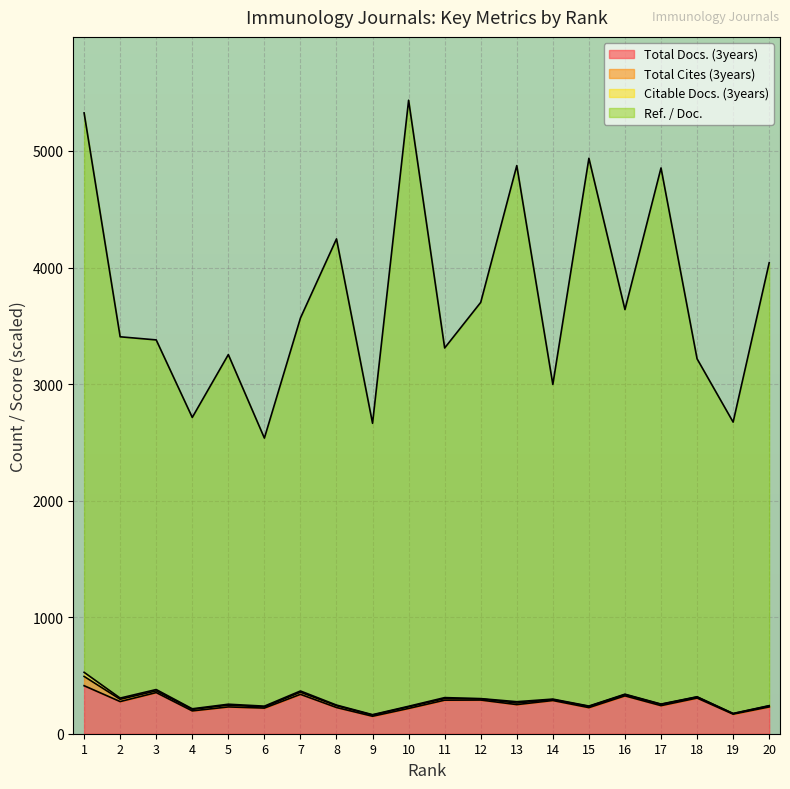

Which series has the largest total across all categories?

Ref. / Doc.